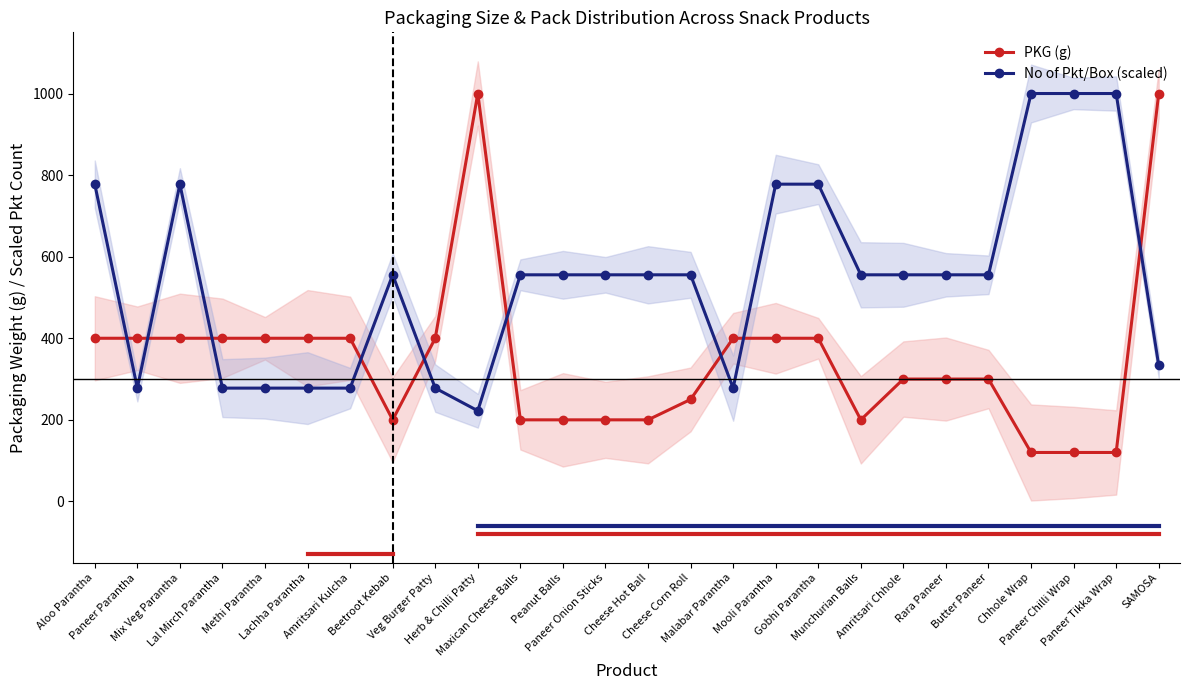

Which series has the widest spread of values?

PKG (g)